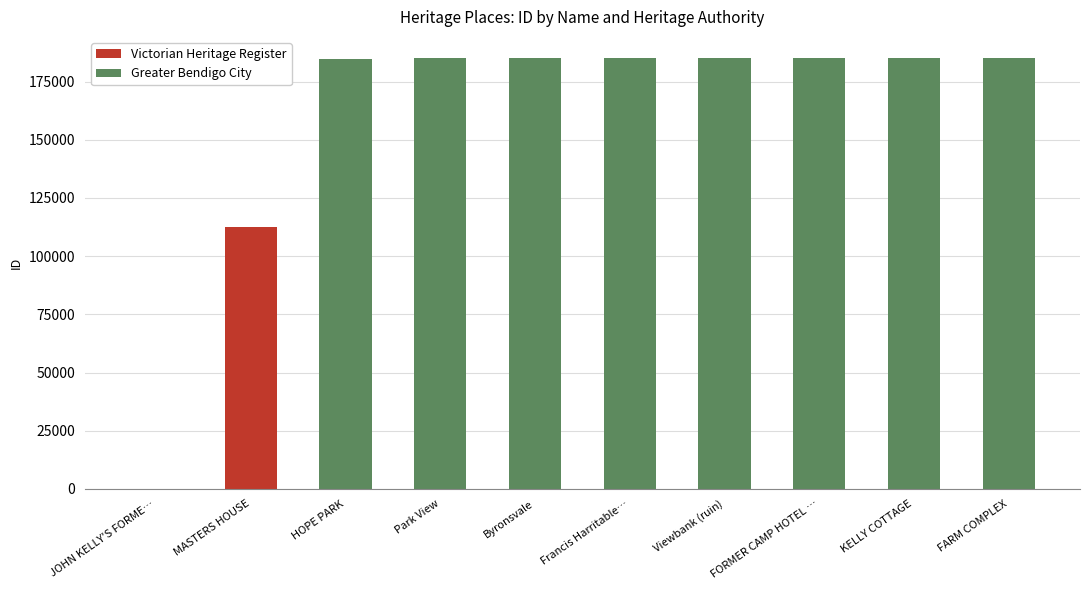

Where is Victorian Heritage Register nearest to the value 56412?

JOHN KELLY'S FORME…